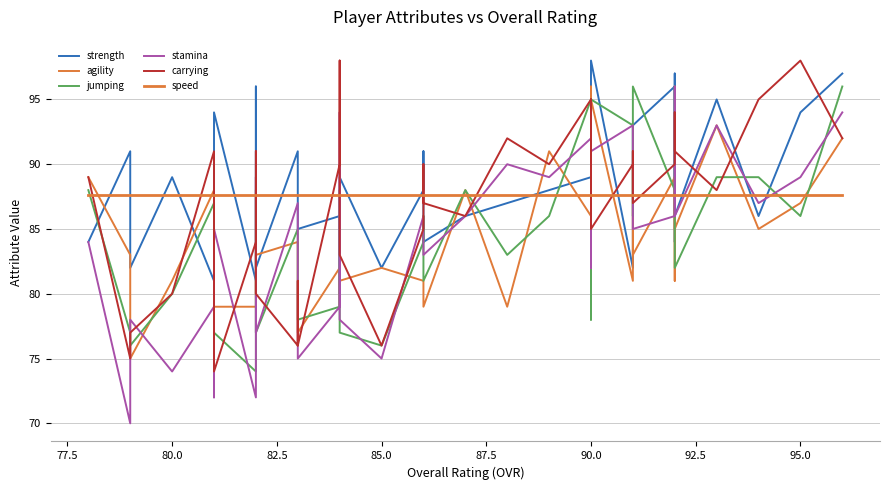

What is the minimum value for speed?

87.6